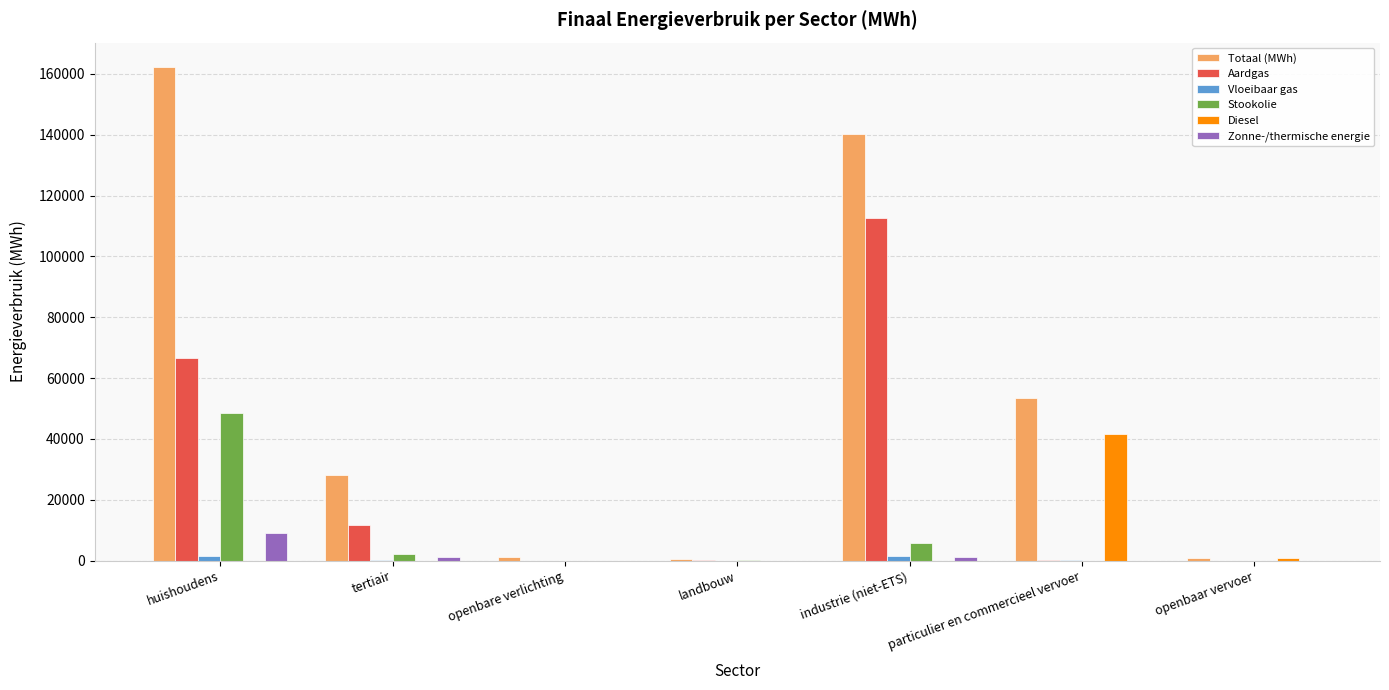

How many groups of bars are there?

7